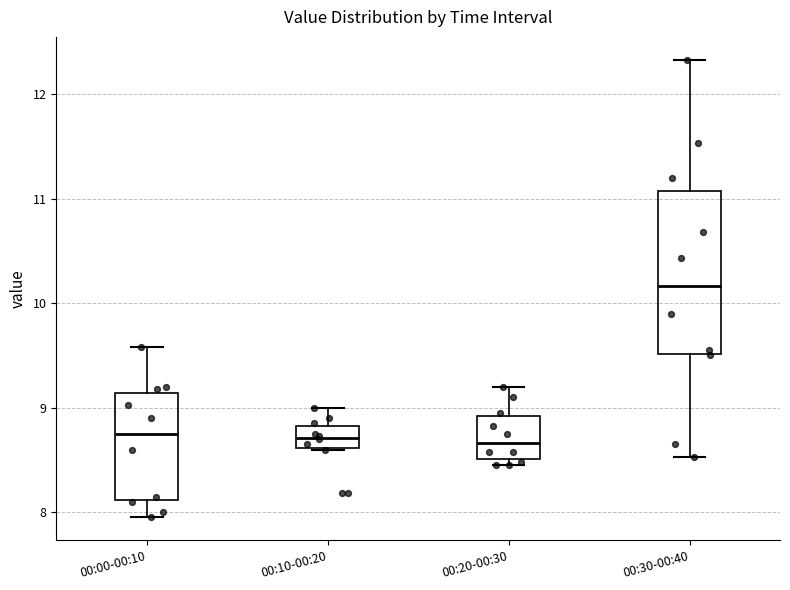

Which box is the tallest, from its lower edge to its upper edge?

00:30-00:40